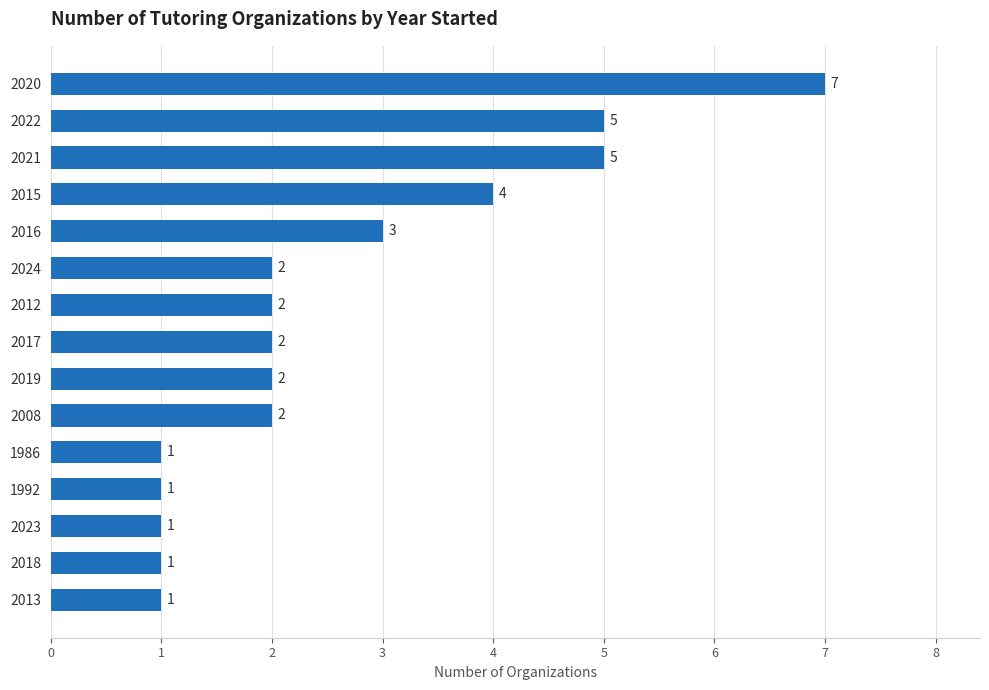

Reading bottom to top, what are all the values shown in this chart?

1	1	1	1	1	2	2	2	2	2	3	4	5	5	7